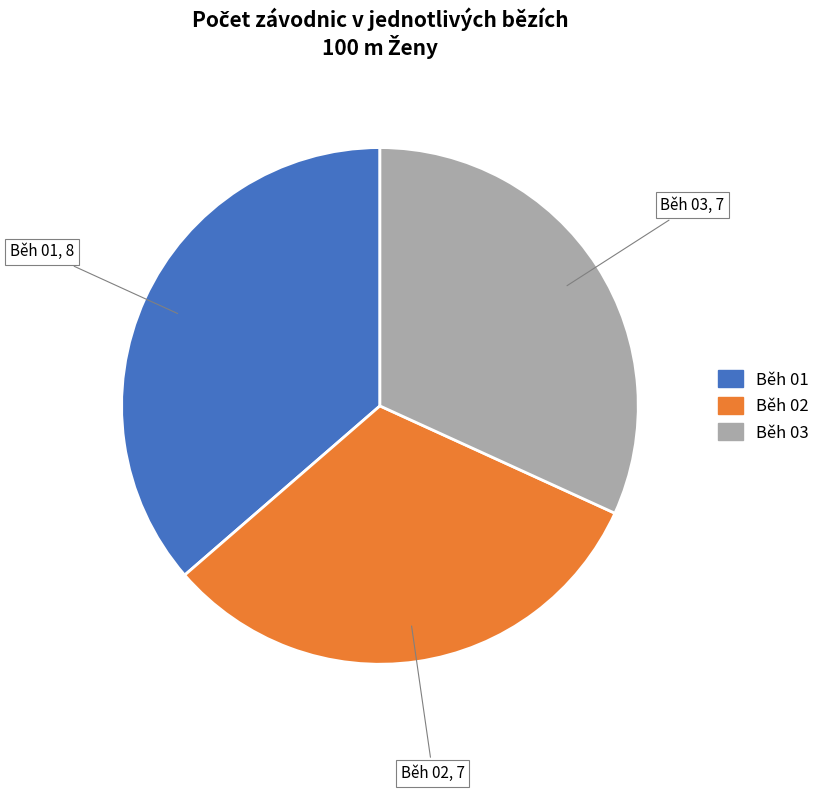

Do Běh 01 and Běh 02 together represent more than half of the pie?

Yes